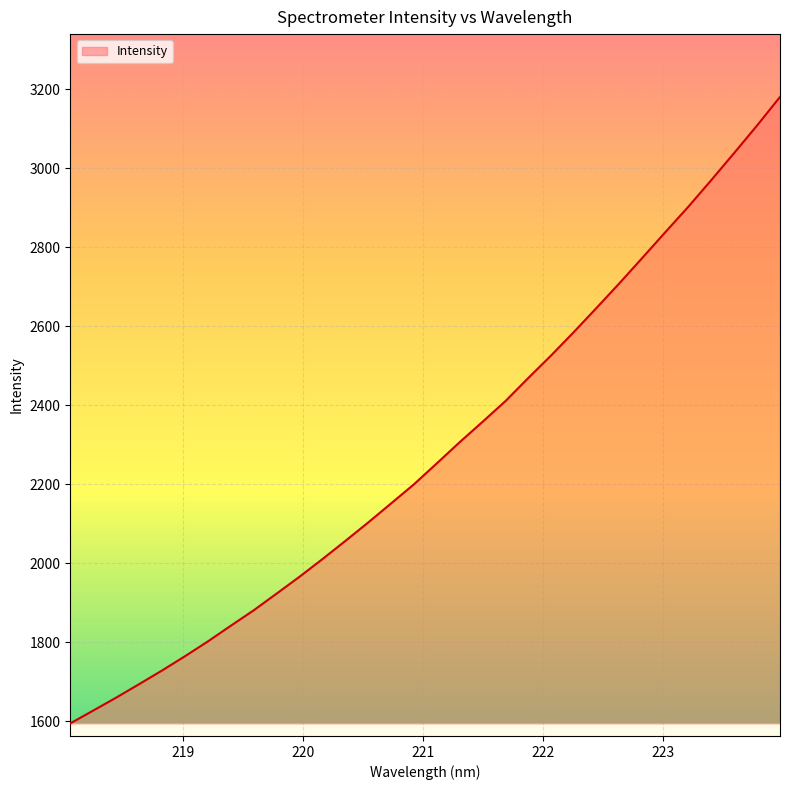

What is the difference between the maximum and second lowest values?

1554.0